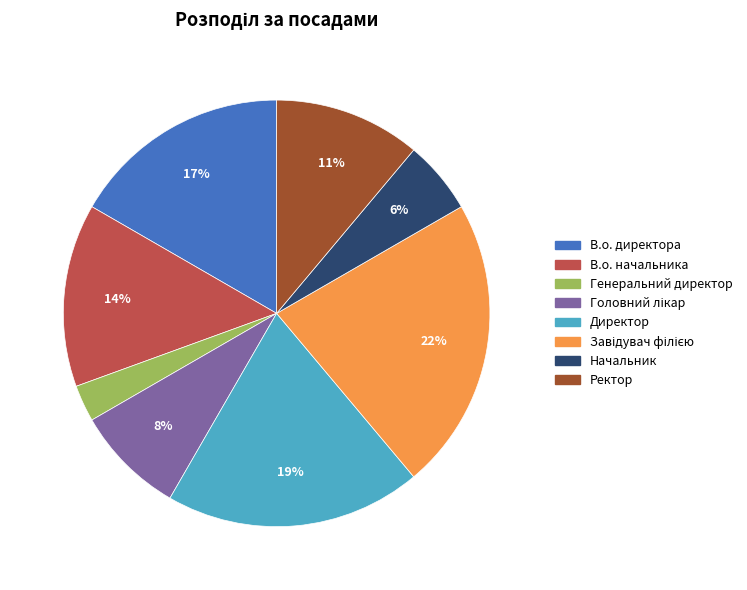

True or false: Начальник accounts for 1% of the total.

False